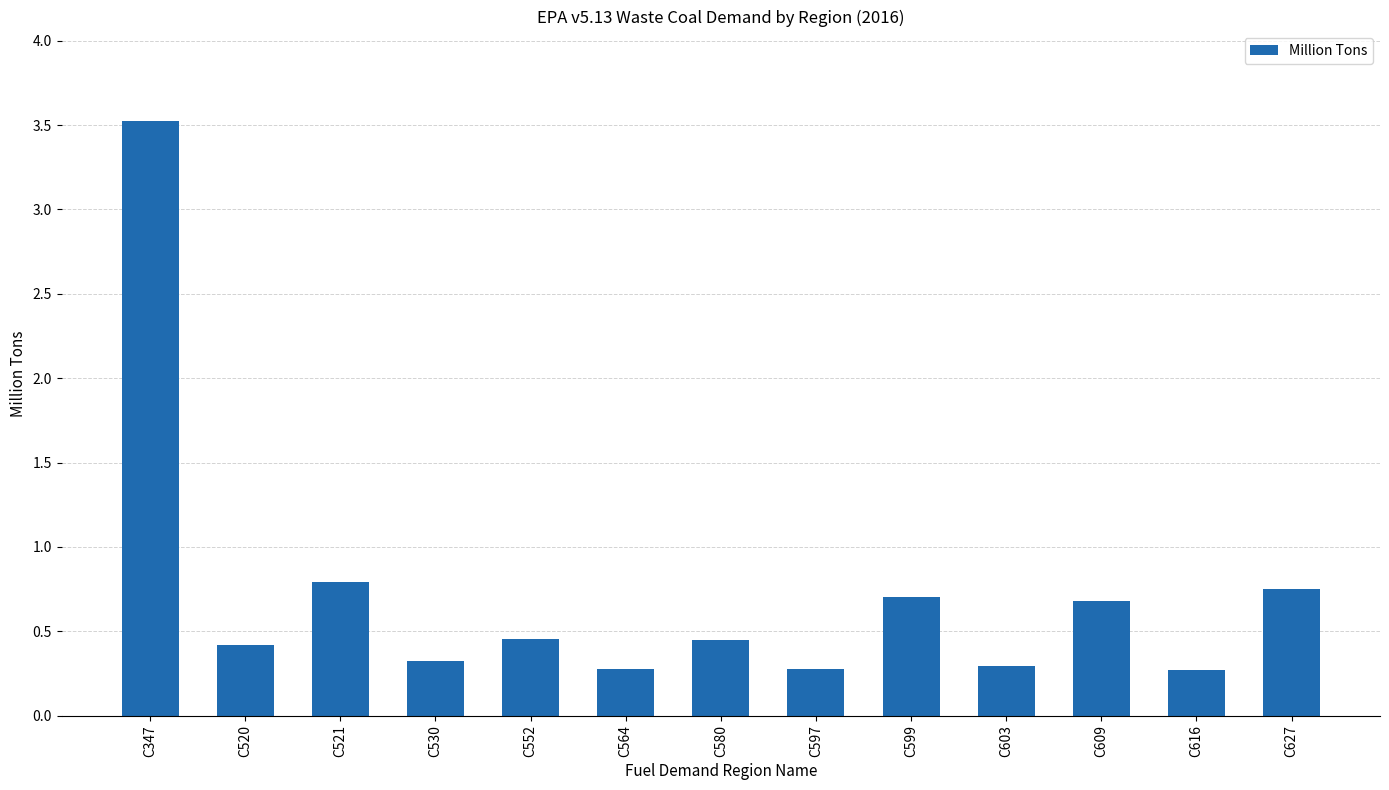

At which category does the chart reach its peak across all series?

C347